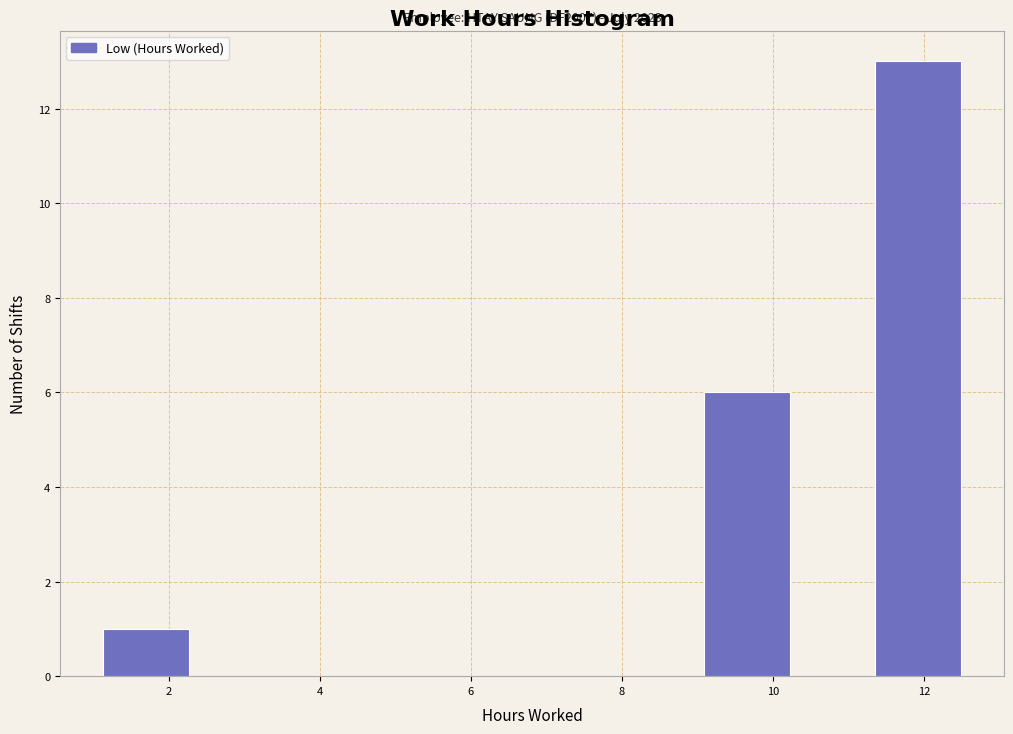

Over which range of the x-axis is the bar tallest?

11.4 to 12.4